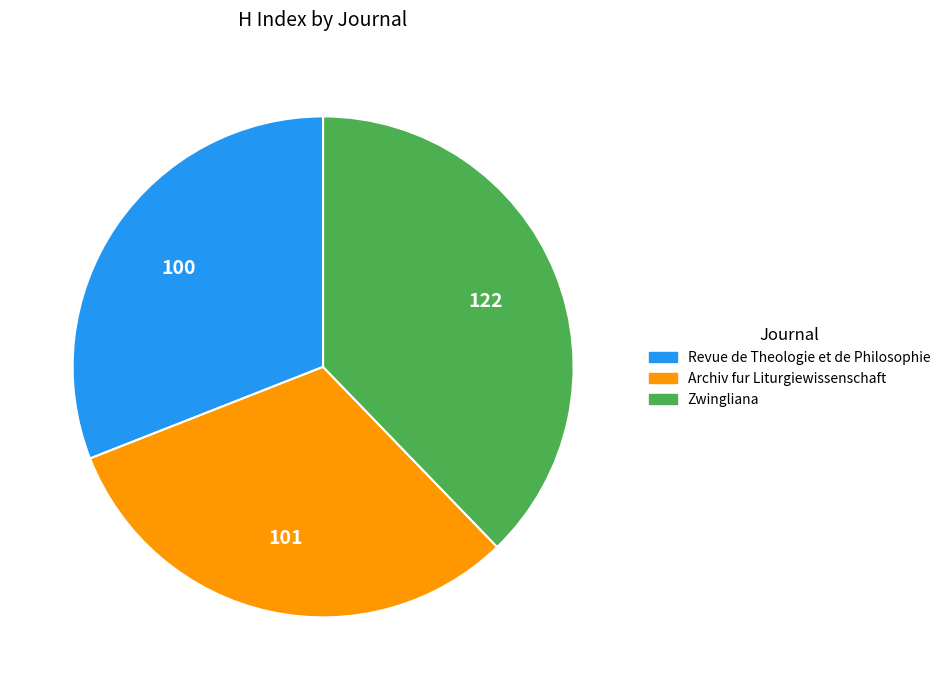

The Archiv fur Liturgiewissenschaft slice represents 38% of the pie. True or false?

False